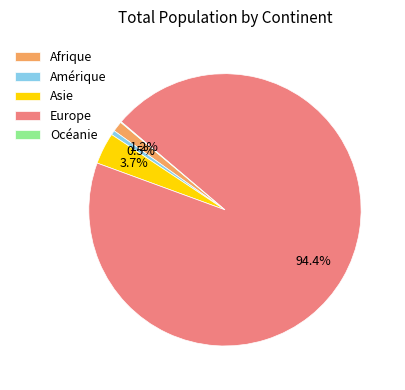

Is Amérique the majority of the pie?

No